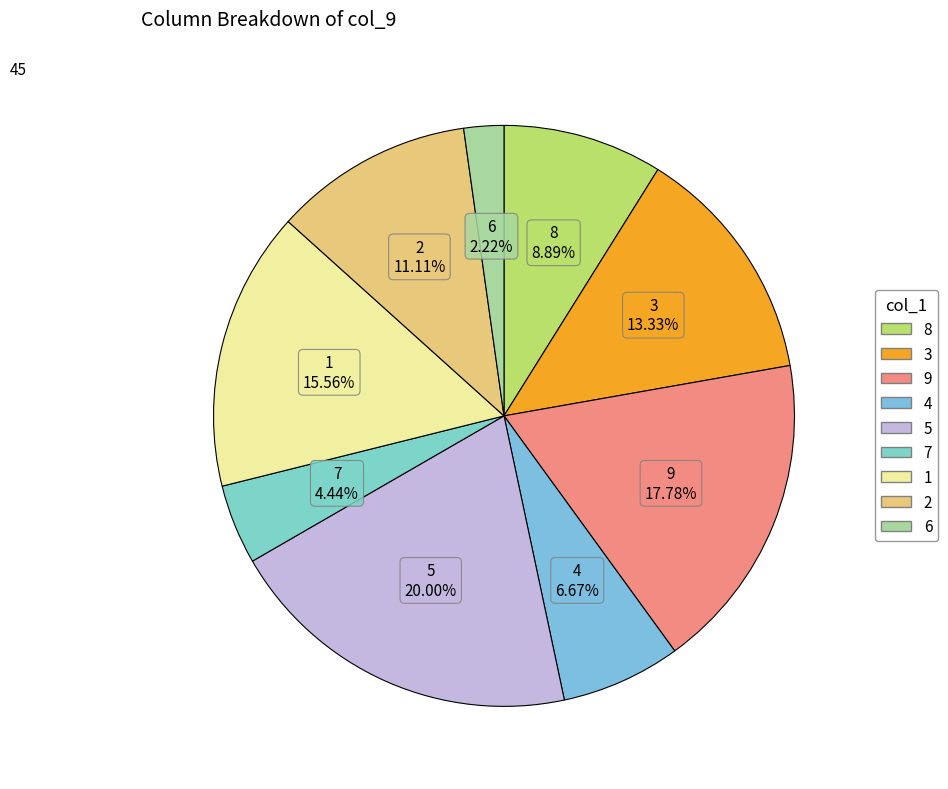

To the nearest percent, what percentage of the pie is 8?

9%